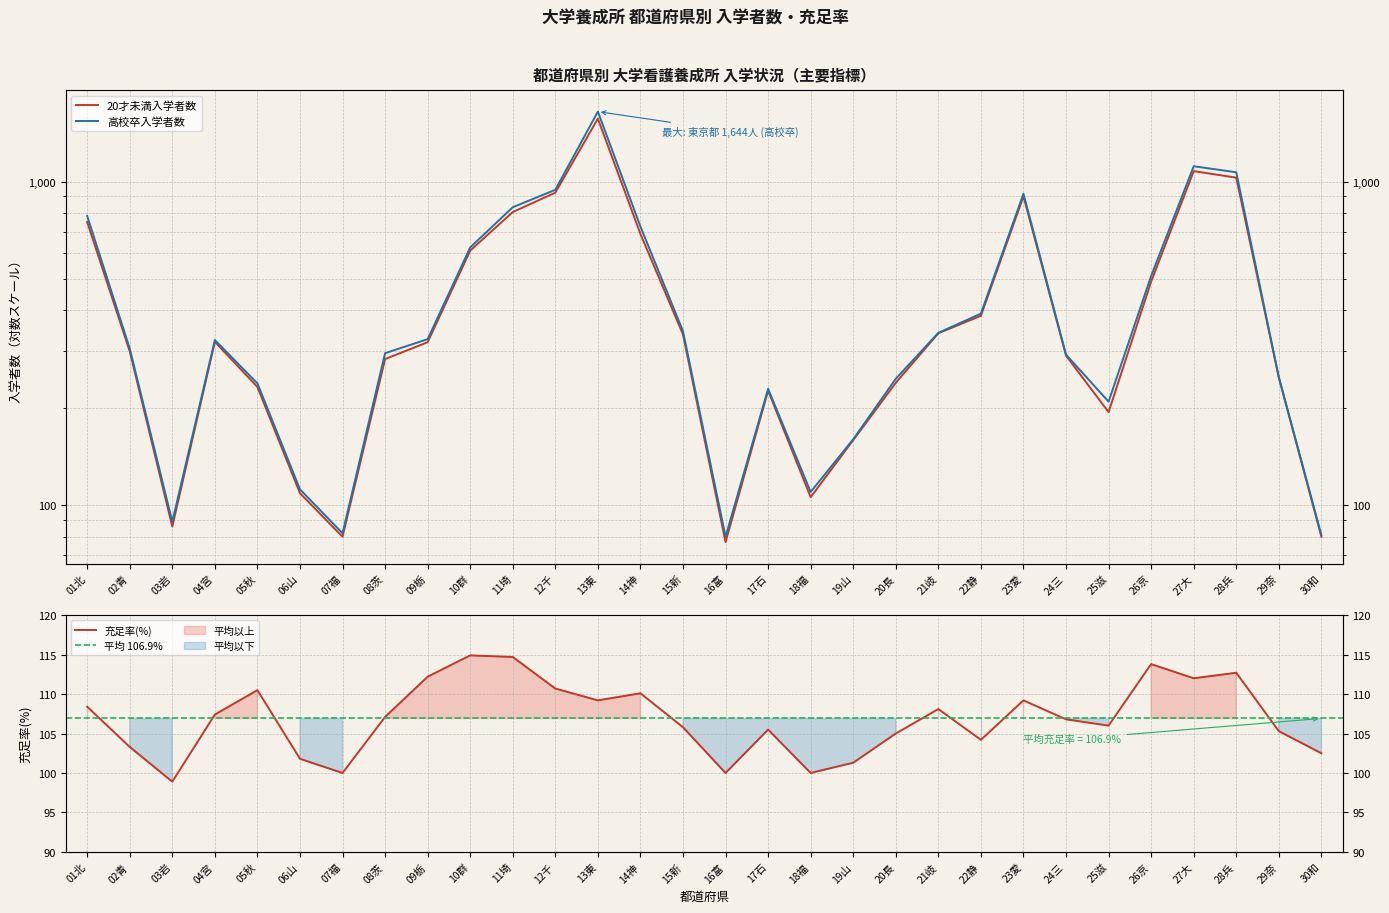

Which category has the highest value in the 充足率(入学) series?

10群